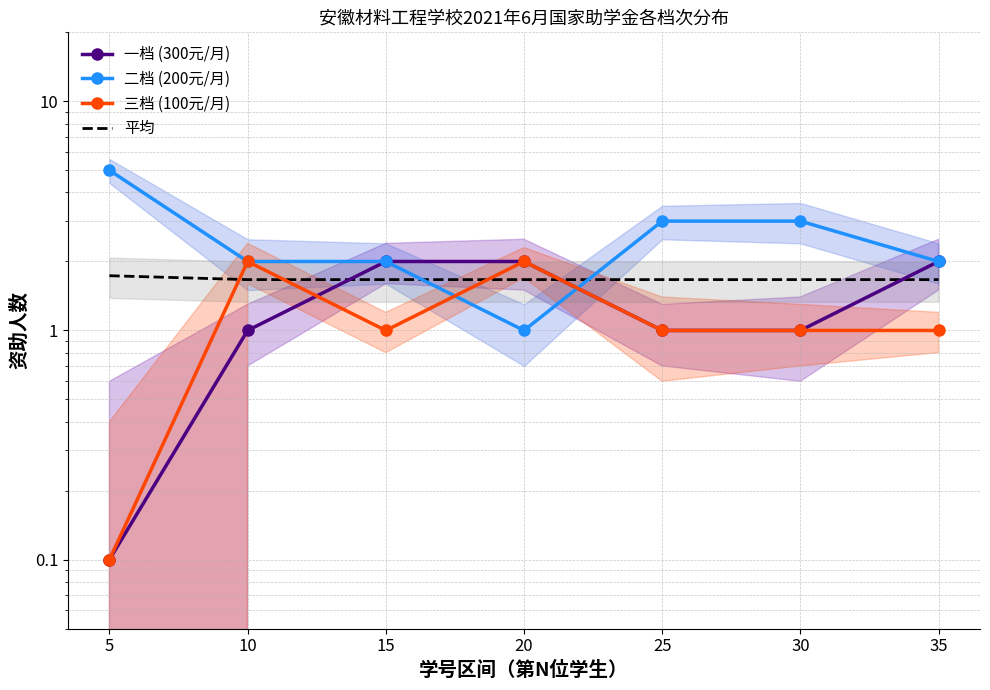

Count the number of data series in this chart.

4